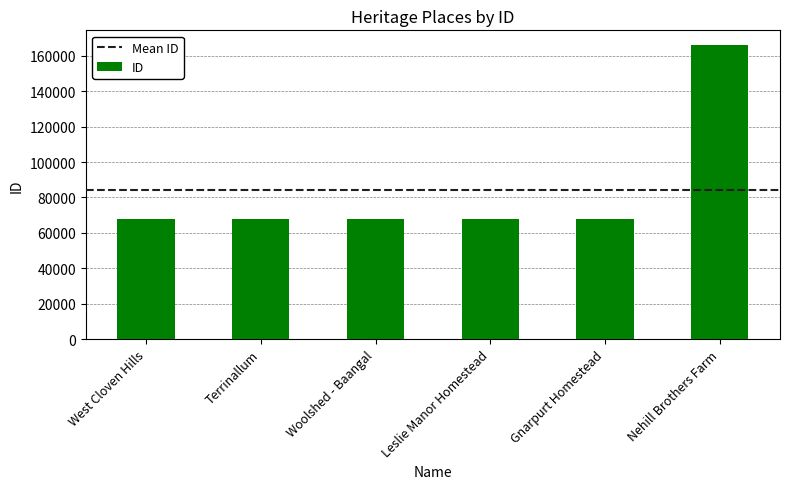

Which category has the highest value across all series?

Nehill Brothers Farm